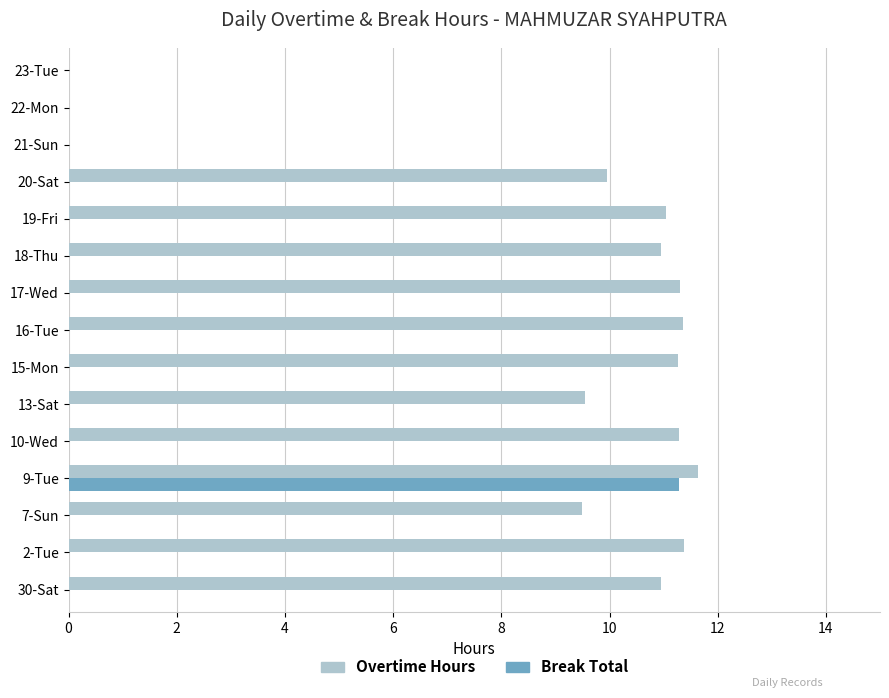

What are all the series names shown in the legend?

Overtime Hours, Break Total